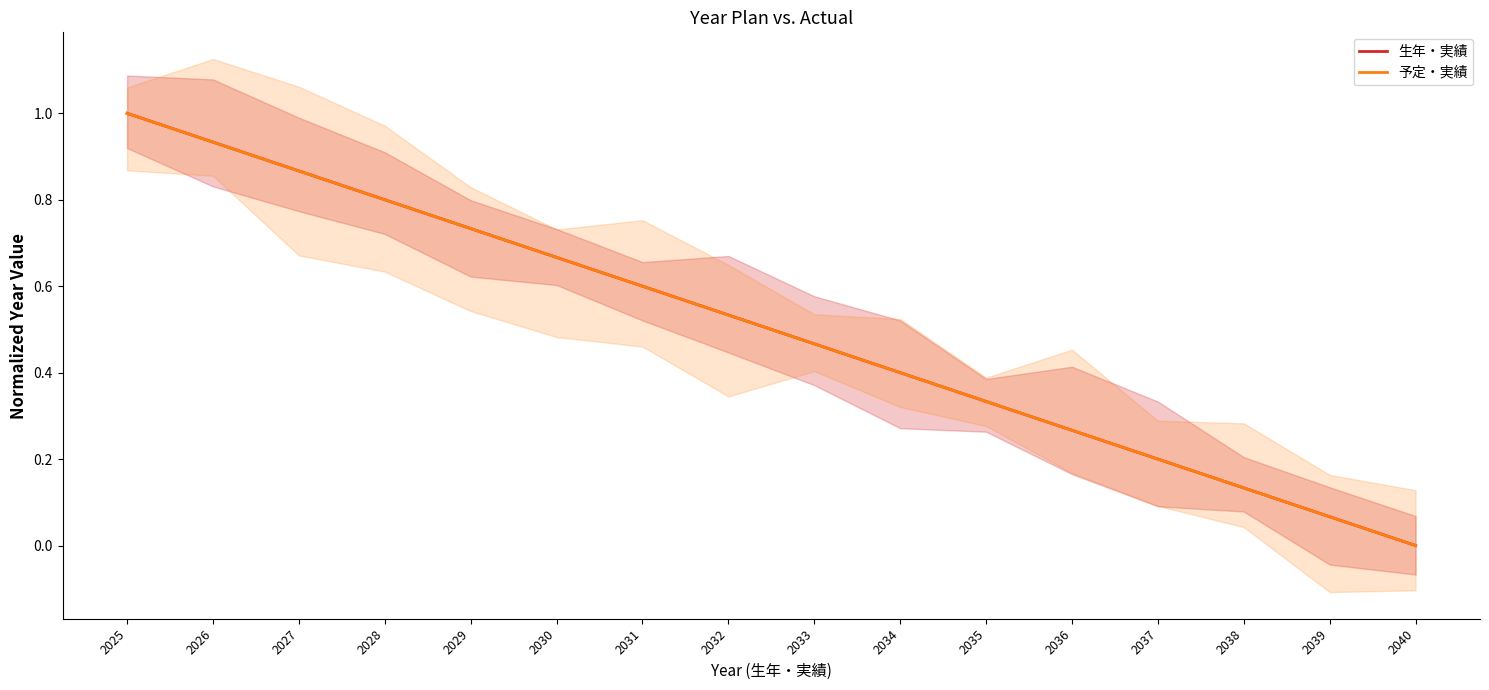

What is the total value across all series at 2027?

1.7